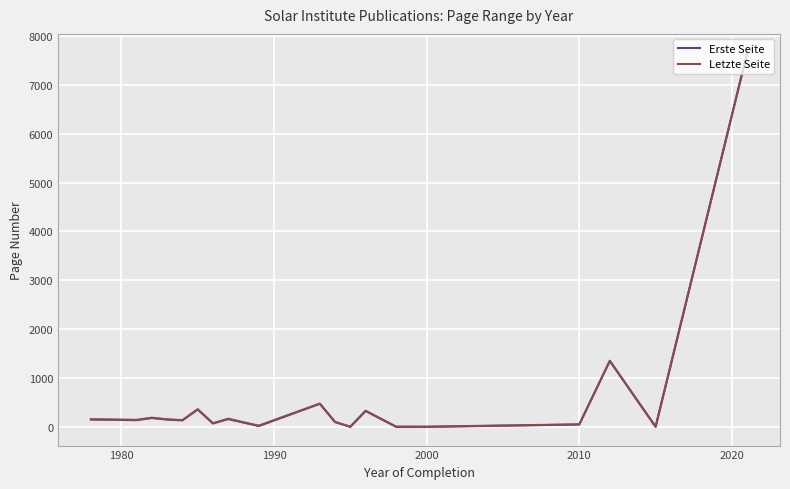

How many lines are shown in the chart?

2